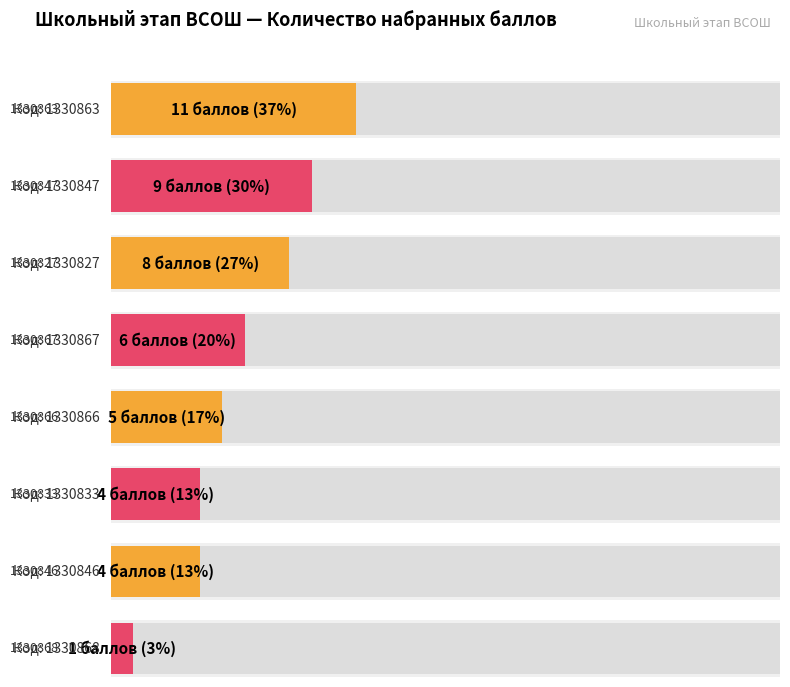

Which has a higher value, 1330833 or 1330867?

1330867